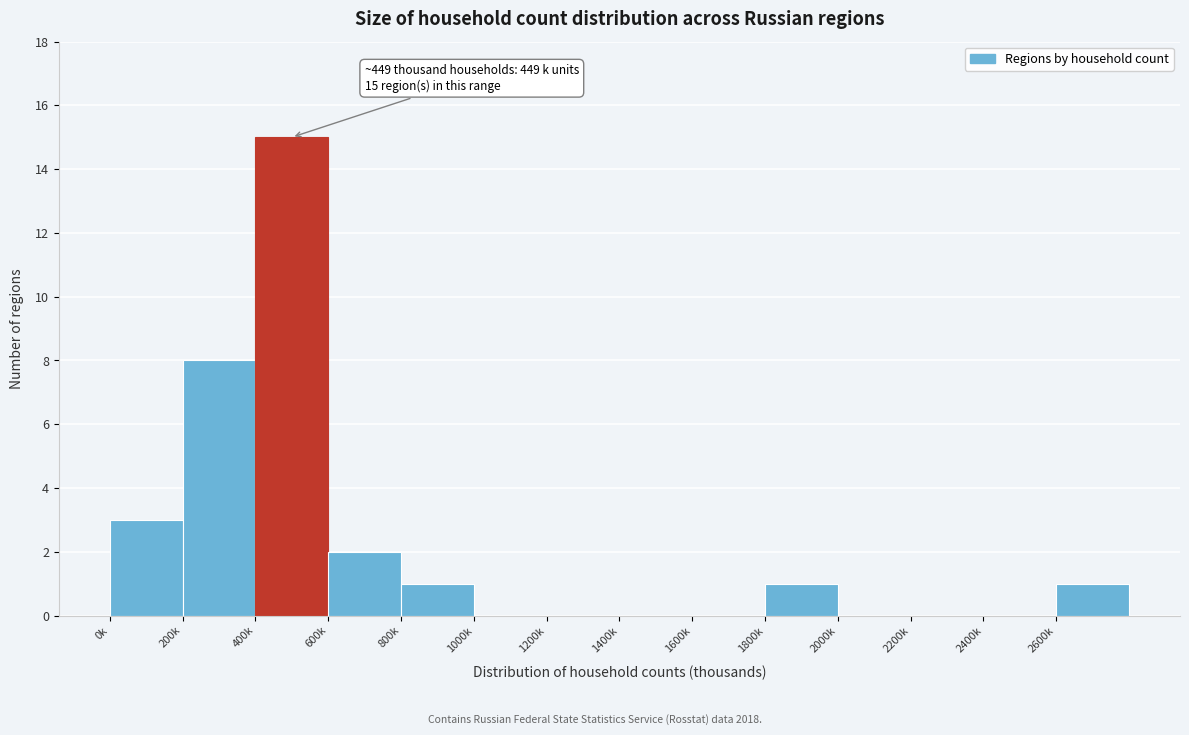

Reading right to left, list all the values displayed in this chart.

2600k=1	2400k=0	2200k=0	2000k=0	1800k=1	1600k=0	1400k=0	1200k=0	1000k=0	800k=1	600k=2	400k=15	200k=8	0k=3